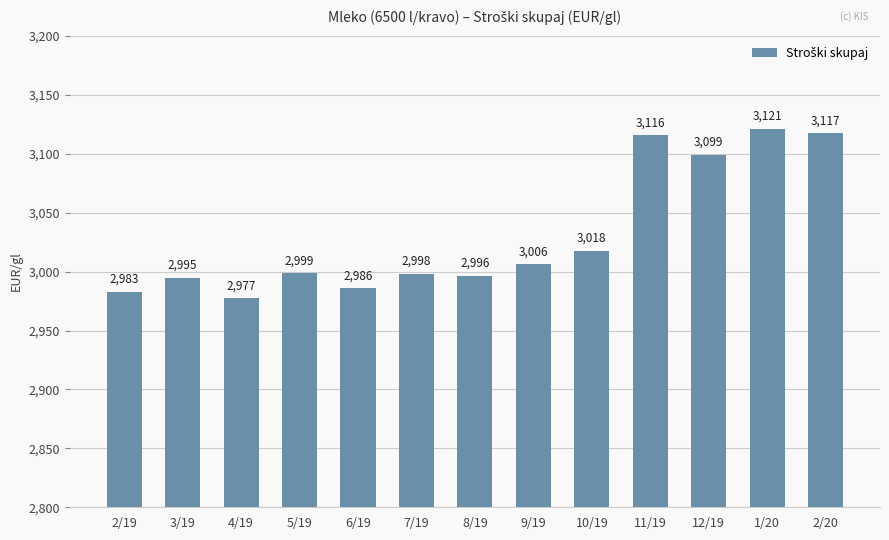

Read the value at 8/19.

2996.5